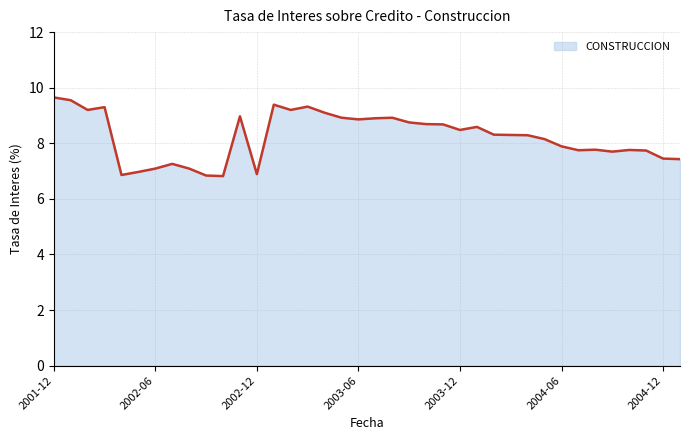

What is the difference between the maximum and minimum values?

2.8